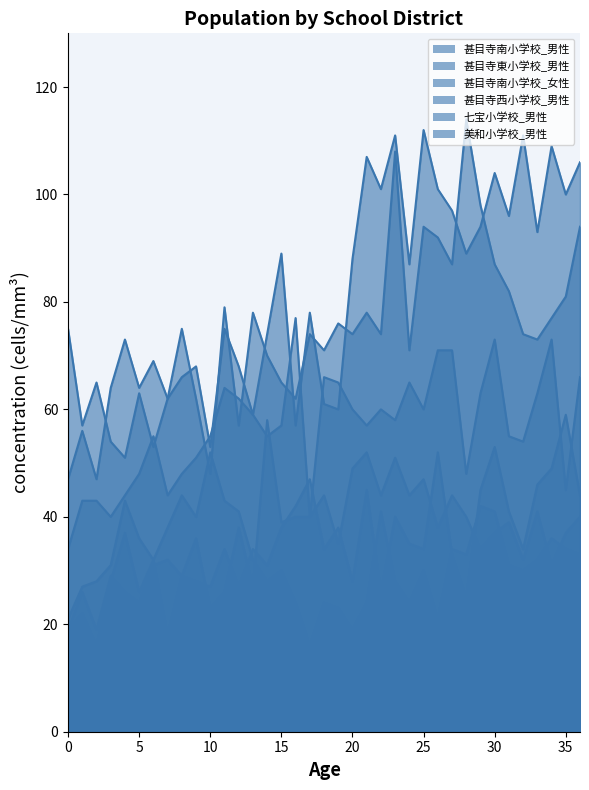

The value of 甚目寺南小学校_男性 at 24 is 87. True or false?

True